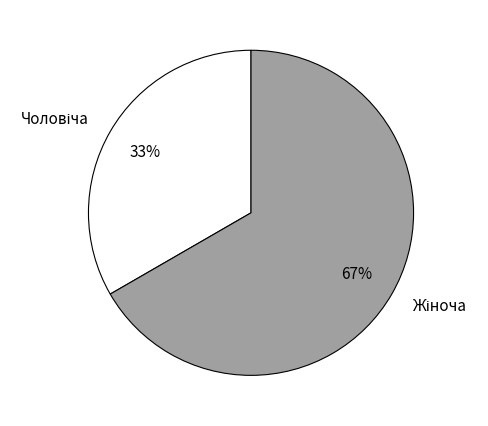

To the nearest percent, what is the average slice percentage?

50%